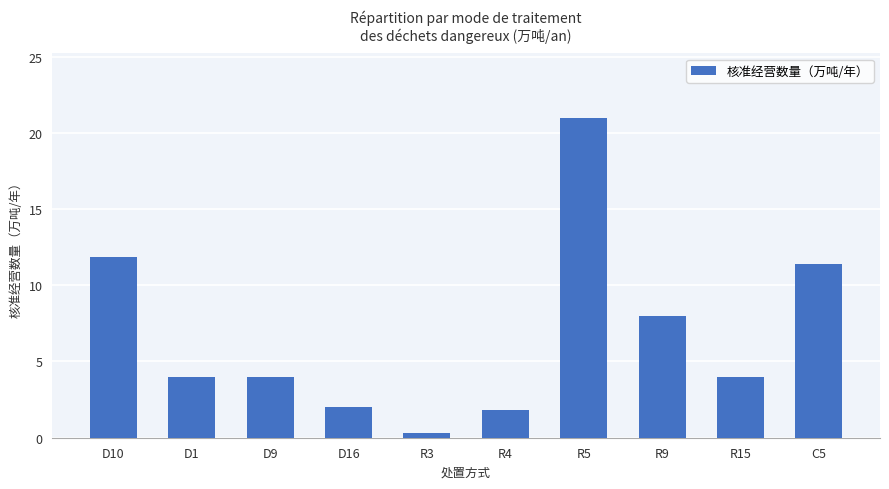

What is the greatest value displayed?

21.0